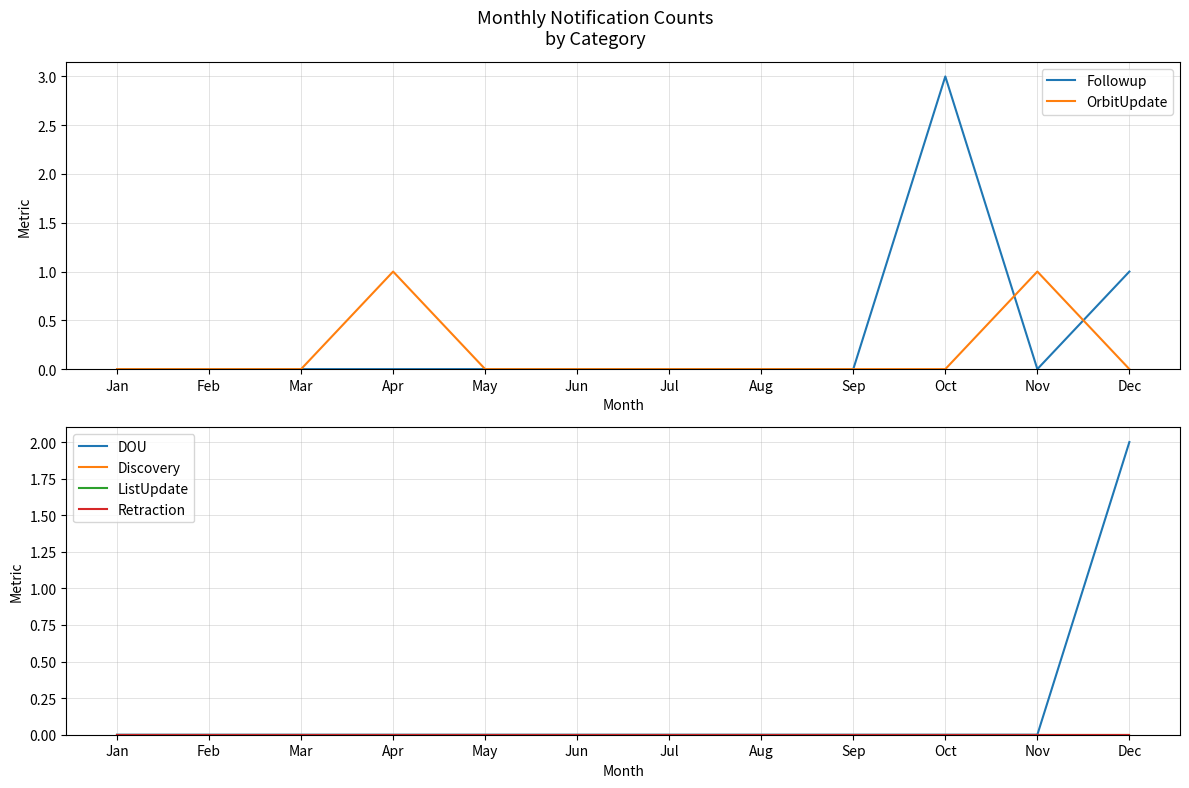

Reading left to right, what are all the values shown in this chart?

Followup: 0	0	0	0	0	0	0	0	0	3	0	1
OrbitUpdate: 0	0	0	1	0	0	0	0	0	0	1	0
DOU: 0	0	0	0	0	0	0	0	0	0	0	2
Discovery: 0	0	0	0	0	0	0	0	0	0	0	0
ListUpdate: 0	0	0	0	0	0	0	0	0	0	0	0
Retraction: 0	0	0	0	0	0	0	0	0	0	0	0